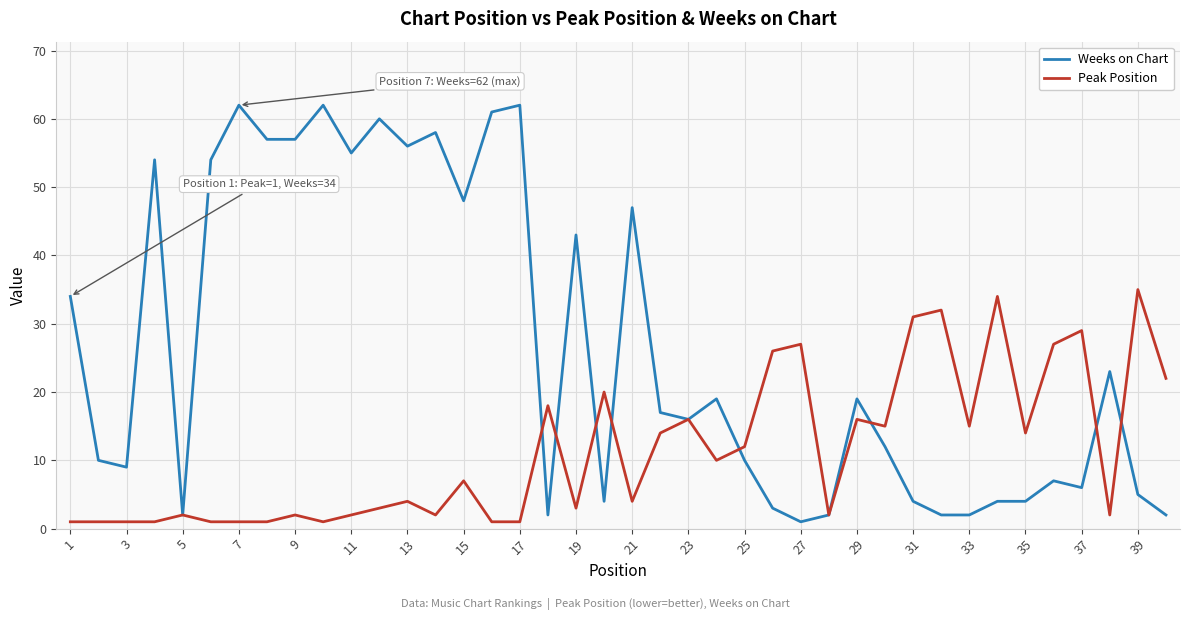

What is the minimum value shown in the chart?

1